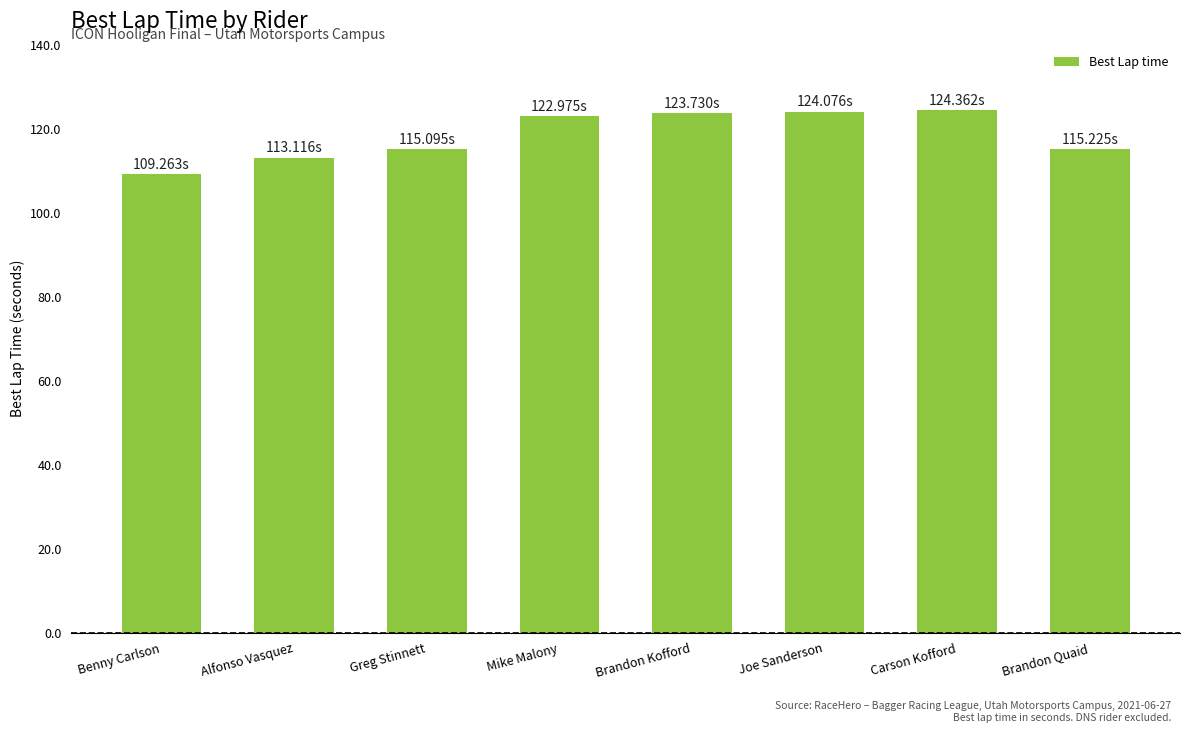

What is the change in value from Benny Carlson to Brandon Quaid?

+6.0